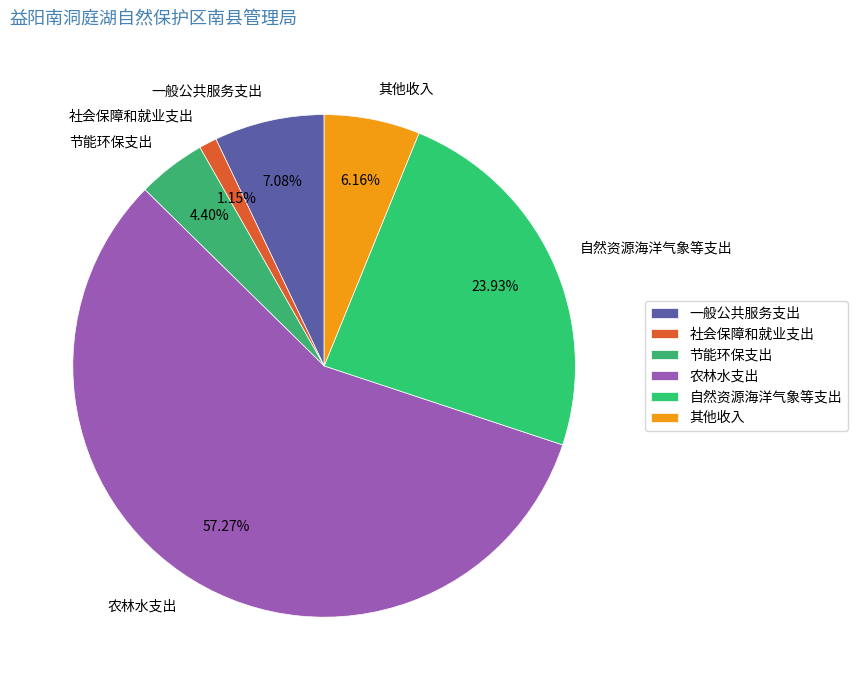

Which category accounts for the majority?

农林水支出